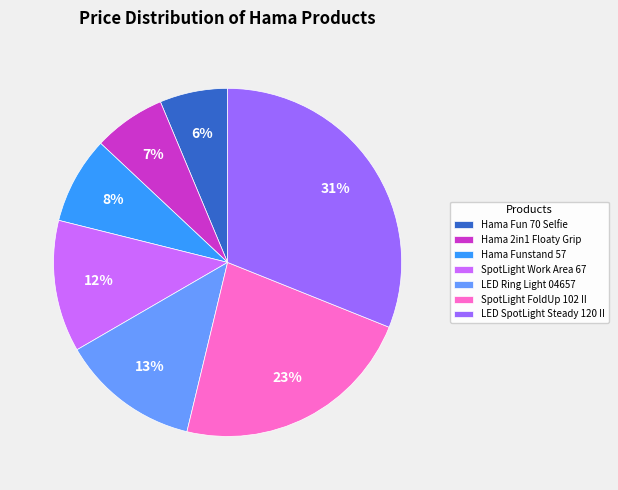

Is SpotLight Work Area 67 the majority of the pie?

No